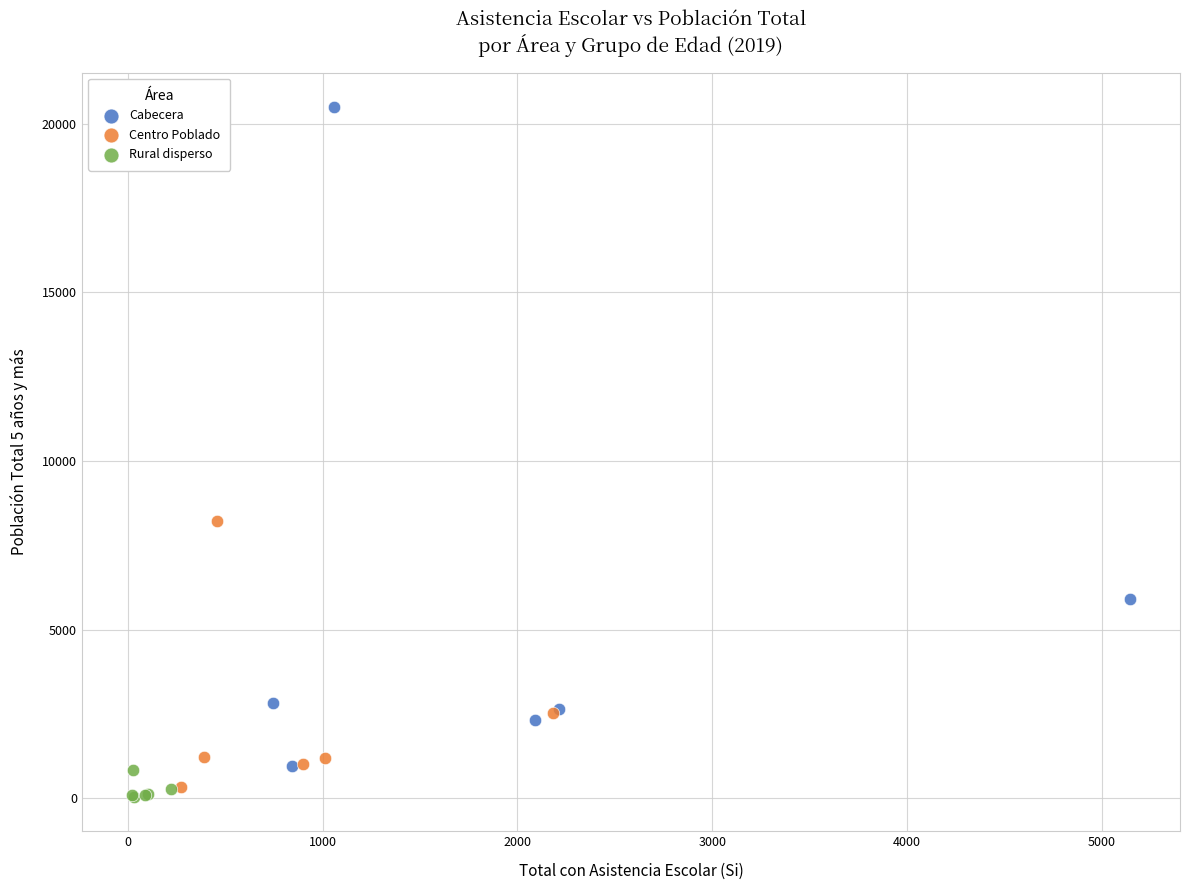

Which series contains the highest Y value?

Cabecera